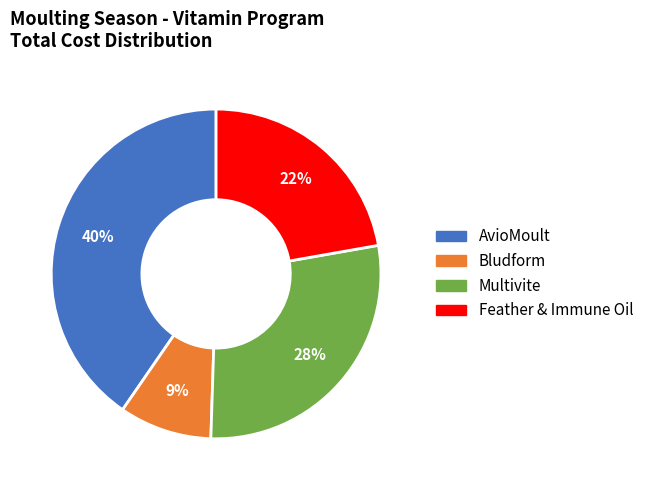

Which slice is the largest?

AvioMoult